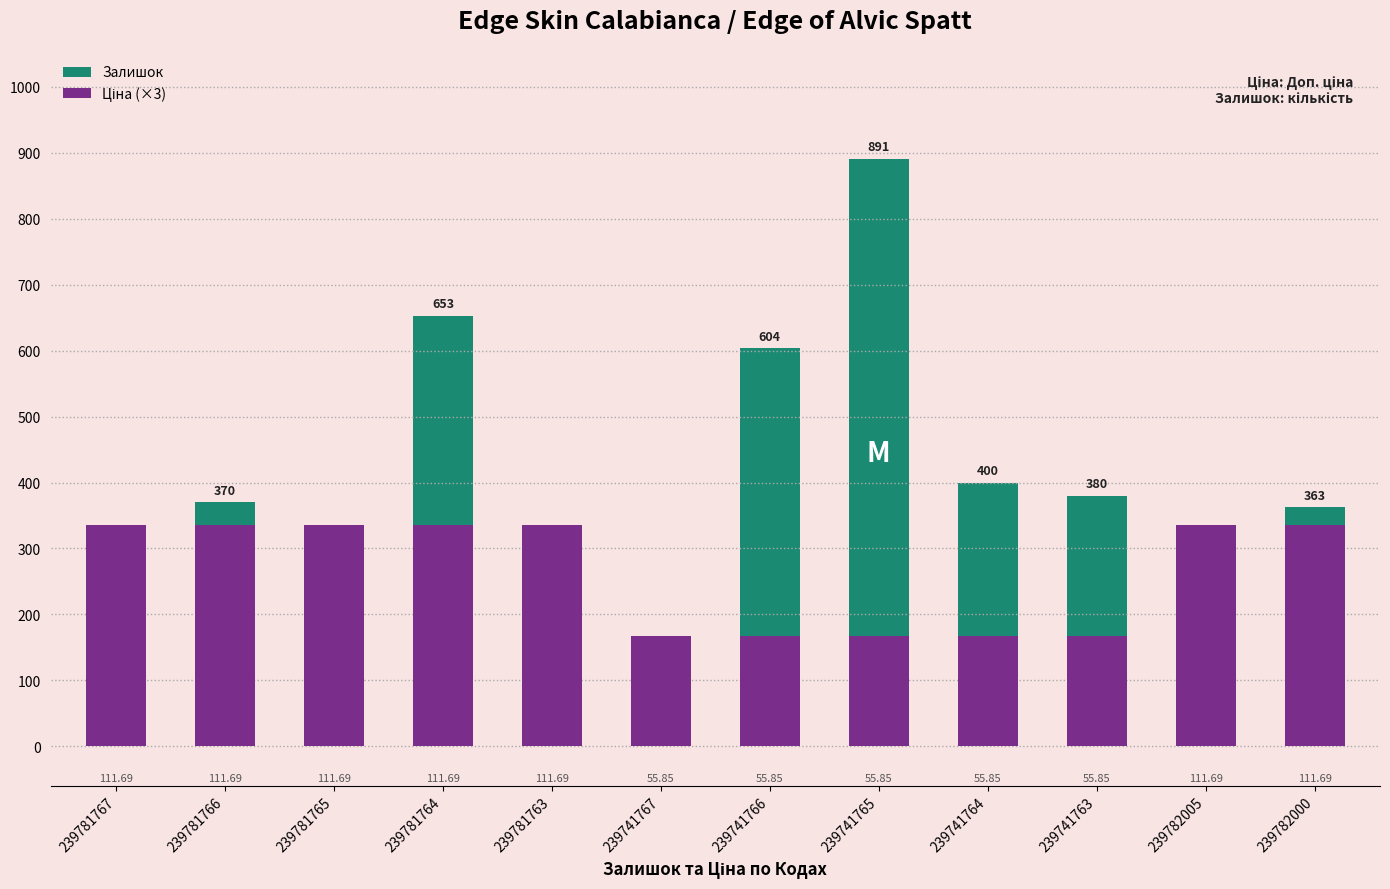

What value does the Ціна (×3) series have at 239781765?

335.1